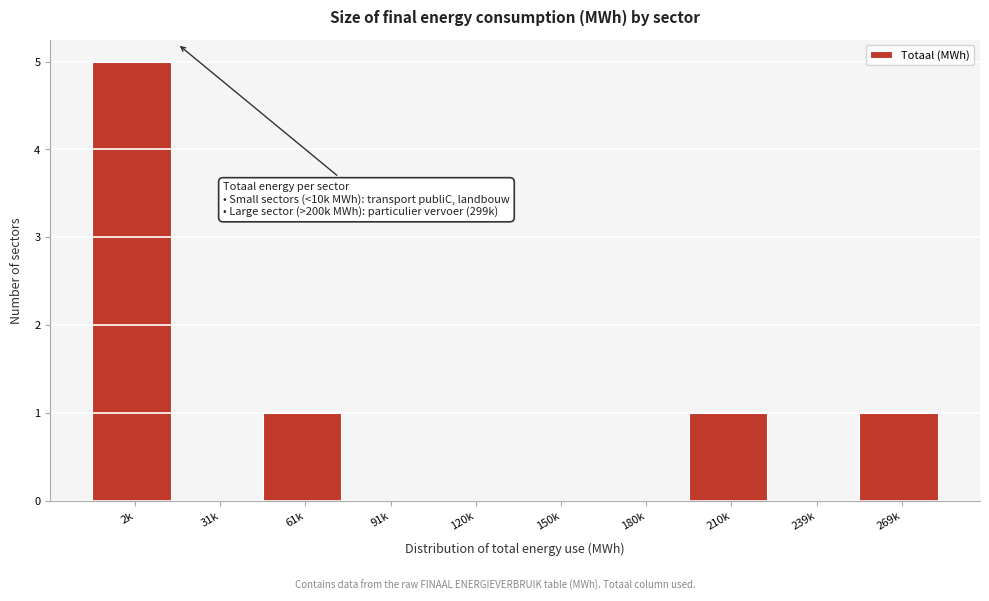

Reading left to right, transcribe all the data shown in this chart.

2k=5	31k=0	61k=1	91k=0	120k=0	150k=0	180k=0	210k=1	239k=0	269k=1